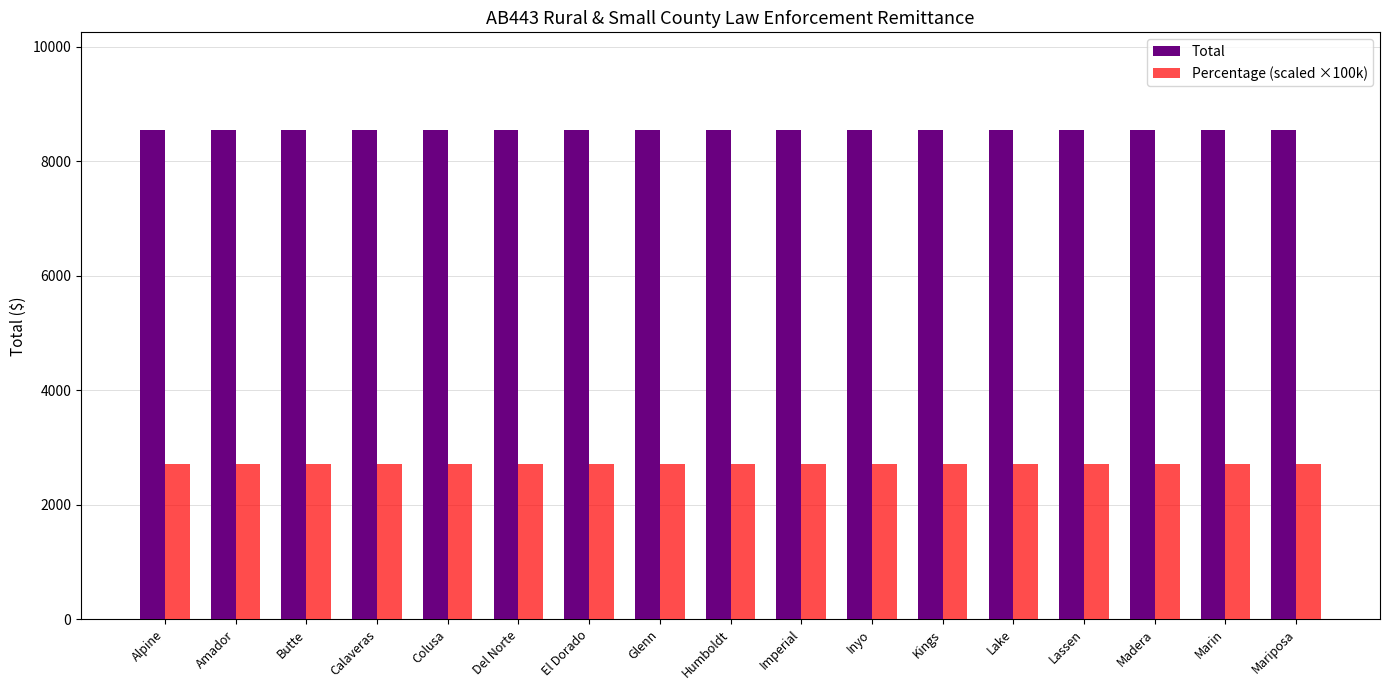

List the series in order of their overall mean, lowest first.

Percentage (scaled ×100k), Total